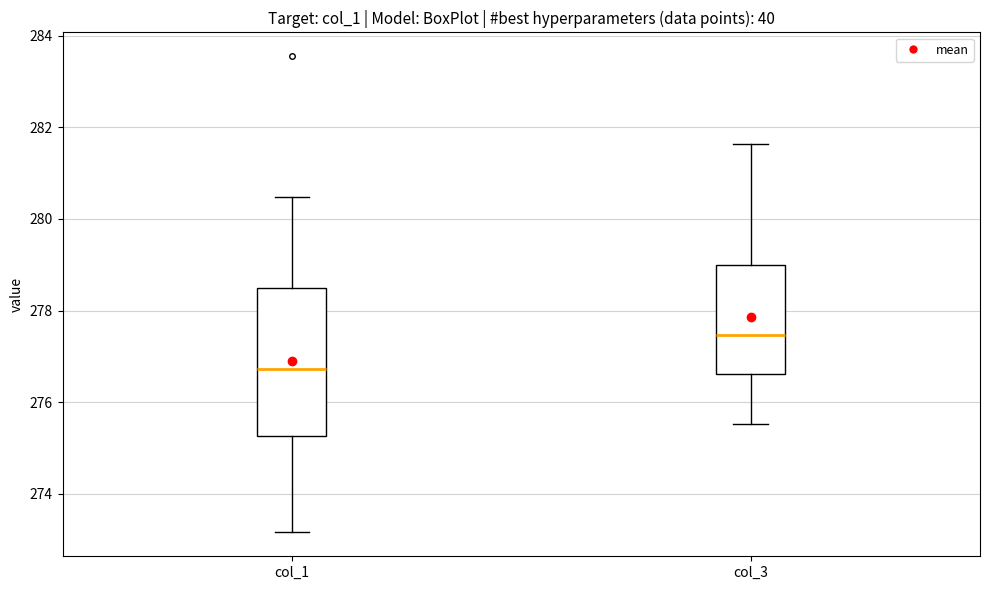

Reading left to right, read every box against the y-axis: the position of its median line, the range the box covers, and the ends of its whiskers. The values are not printed on the chart, so give them approximately, as read against the axis.

col_1: median 276.8, box 275.2 to 278.4, whiskers 273.2 to 280.4
col_3: median 277.4, box 276.6 to 279.0, whiskers 275.6 to 281.6